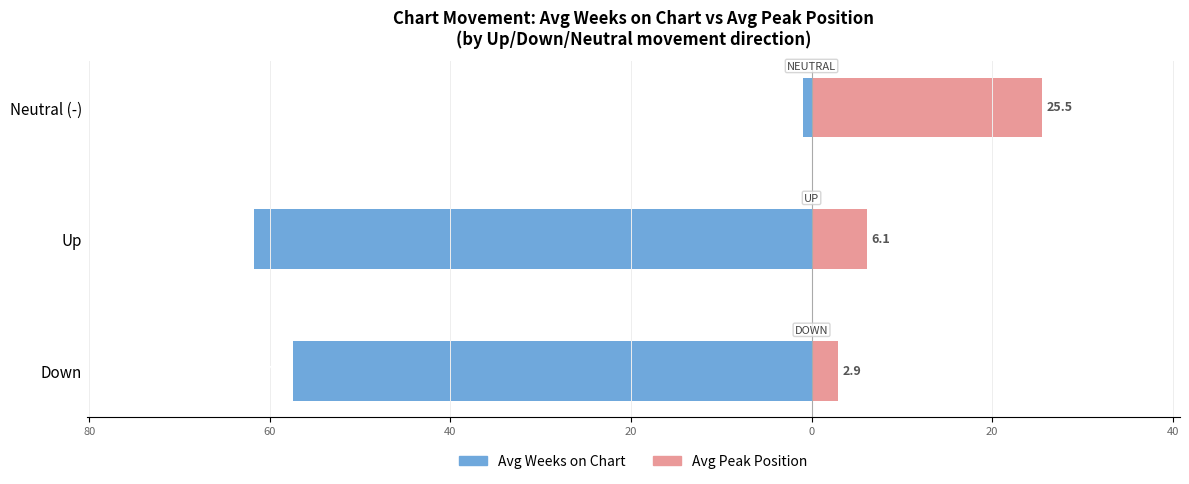

The value of Avg Weeks on Chart at Up is -61.7. True or false?

True